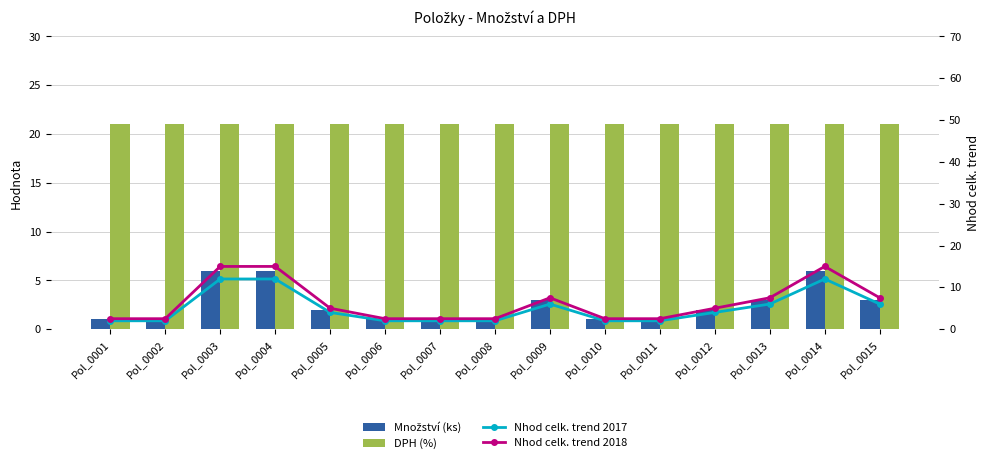

What is the total value across all series at Pol_0010?

26.5